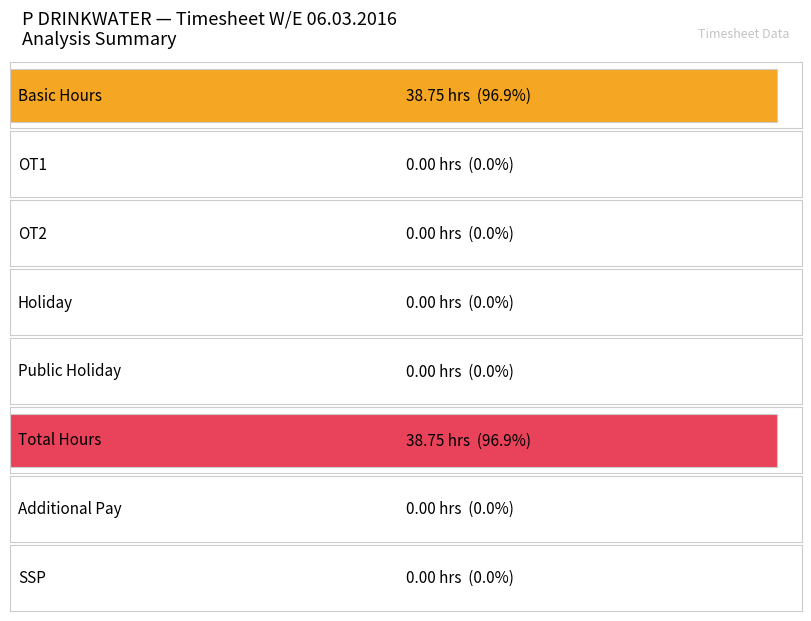

What is the label of the 2nd bar from the right?

Total Hours